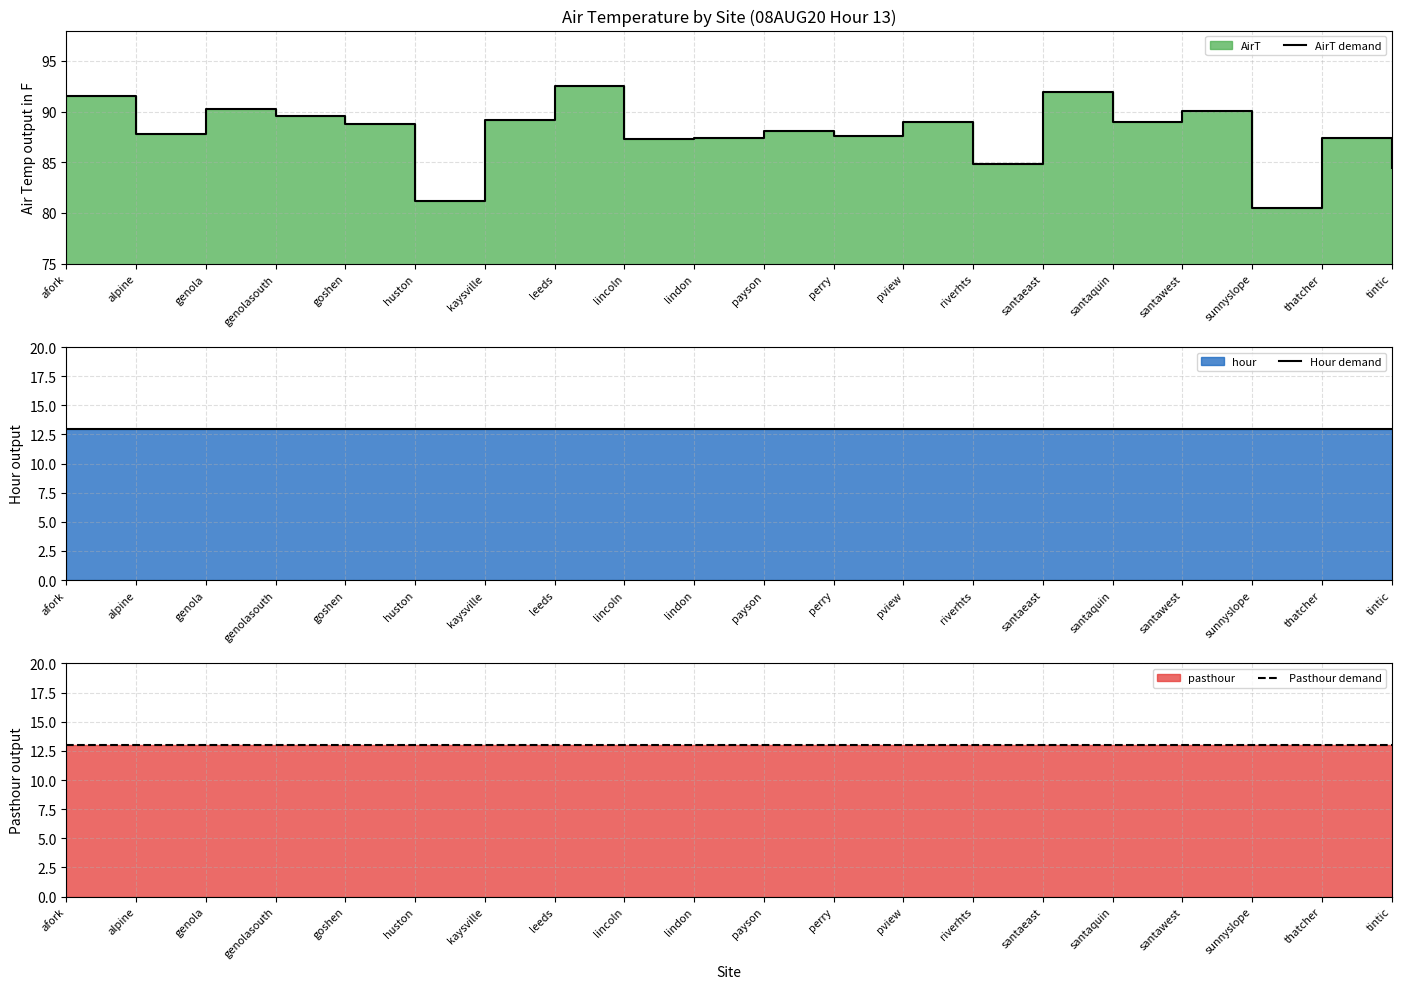

What is the difference between the maximum and minimum values in the AirT demand series?

12.0